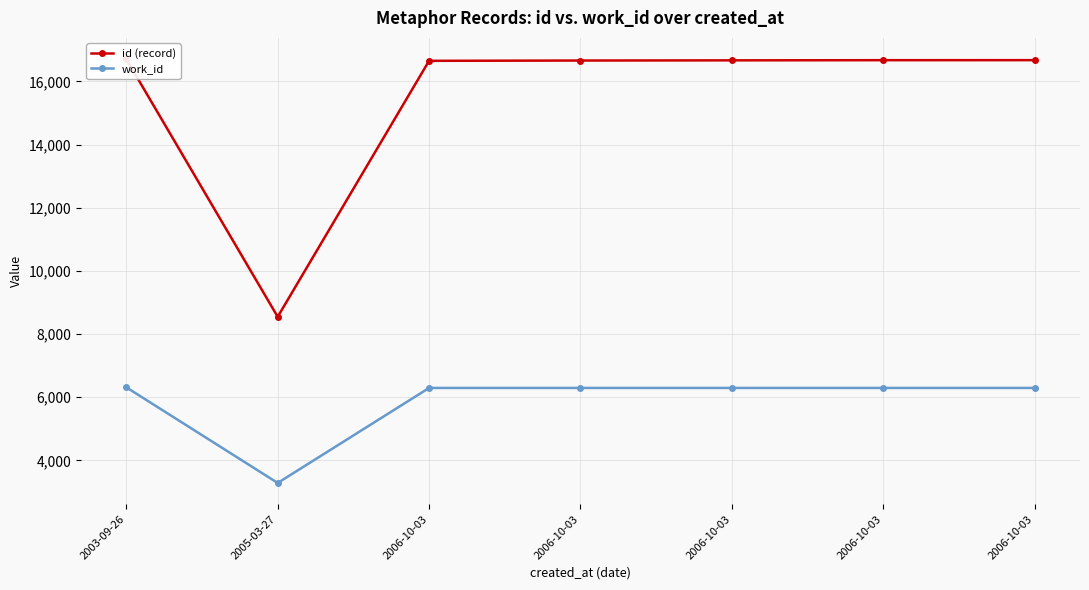

Reading left to right, extract all data points from this chart.

id (record): 16707	8546	16652	16661	16667	16672	16673
work_id: 6313	3284	6293	6293	6293	6293	6293